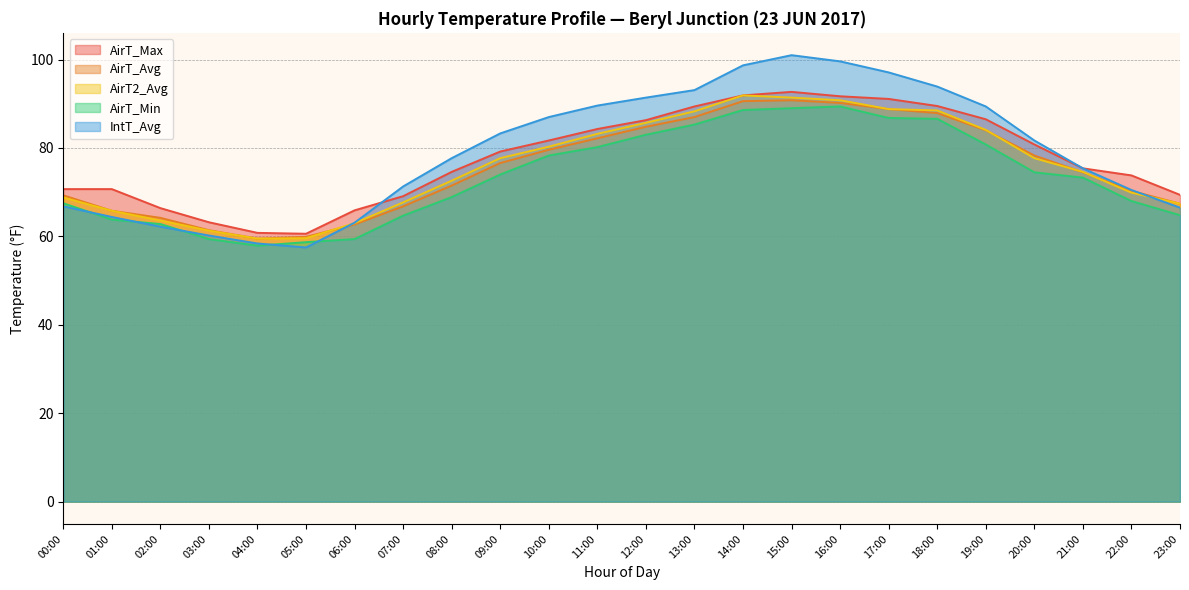

Which category has the highest value in the AirT_Min series?

16:00